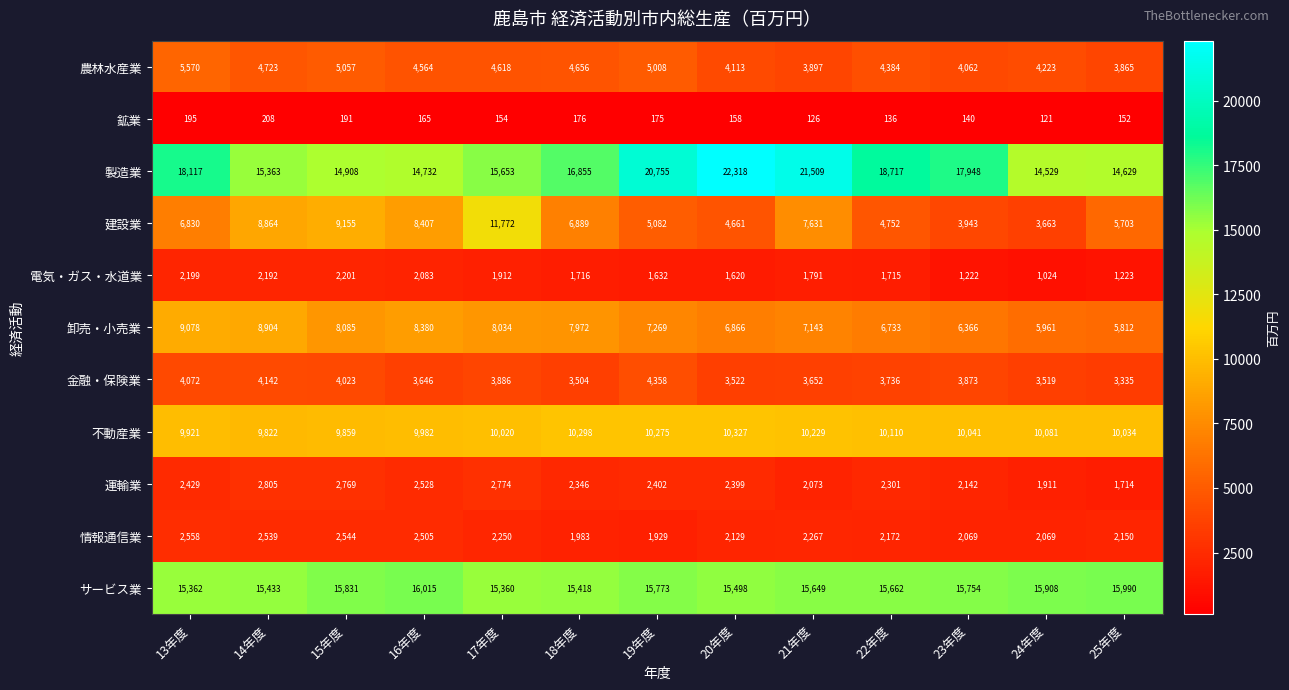

The value of 不動産業 at 25年度 is 10034. True or false?

True